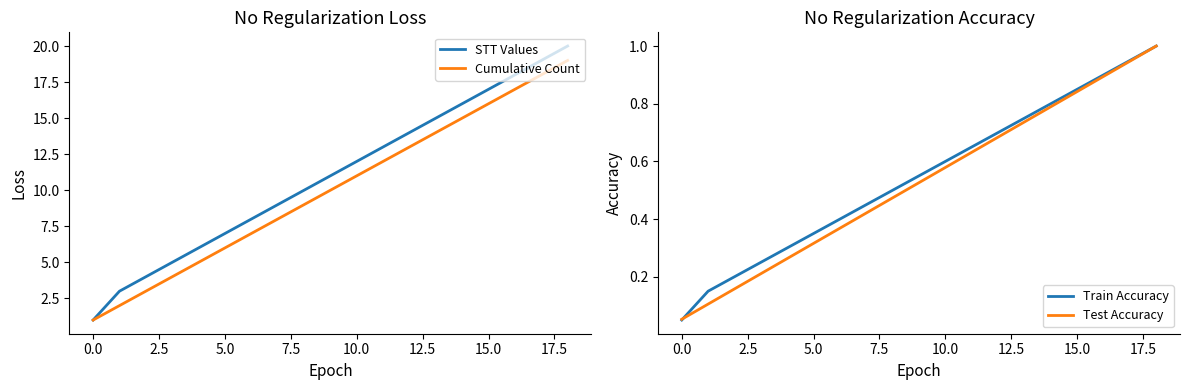

Reading left to right, what are all the values shown in this chart?

STT Values: 1.0	3.0	4.0	5.0	6.0	7.0	8.0	9.0	10.0	11.0	12.0	13.0	14.0	15.0	16.0	17.0	18.0	19.0	20.0
Cumulative Count: 1.0	2.0	3.0	4.0	5.0	6.0	7.0	8.0	9.0	10.0	11.0	12.0	13.0	14.0	15.0	16.0	17.0	18.0	19.0
Train Accuracy: 0.1	0.1	0.2	0.2	0.3	0.3	0.4	0.5	0.5	0.6	0.6	0.7	0.7	0.8	0.8	0.8	0.9	0.9	1.0
Test Accuracy: 0.1	0.1	0.2	0.2	0.3	0.3	0.4	0.4	0.5	0.5	0.6	0.6	0.7	0.7	0.8	0.8	0.9	0.9	1.0